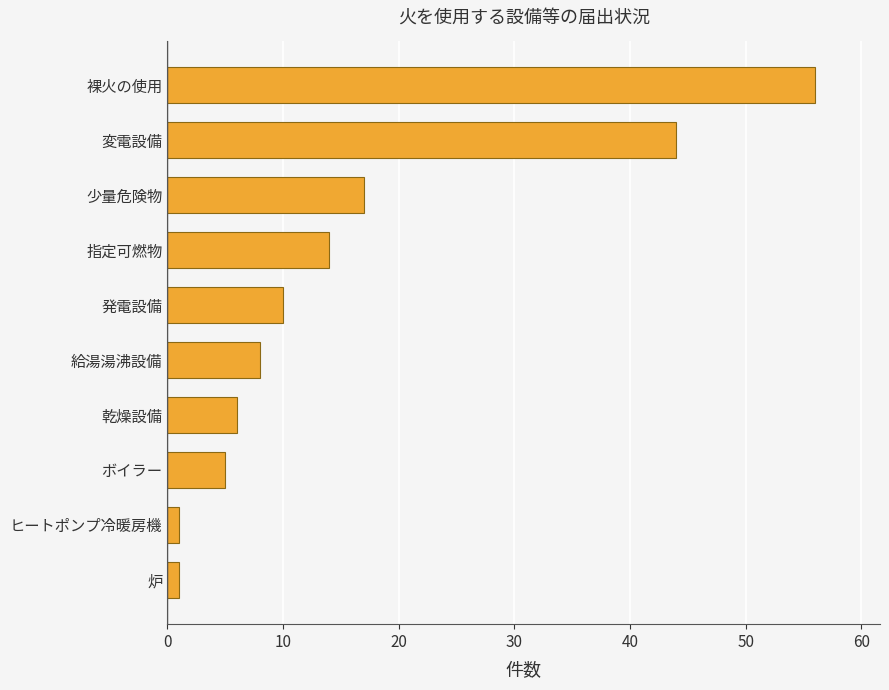

Which has a higher value, 給湯湯沸設備 or ヒートポンプ冷暖房機?

給湯湯沸設備